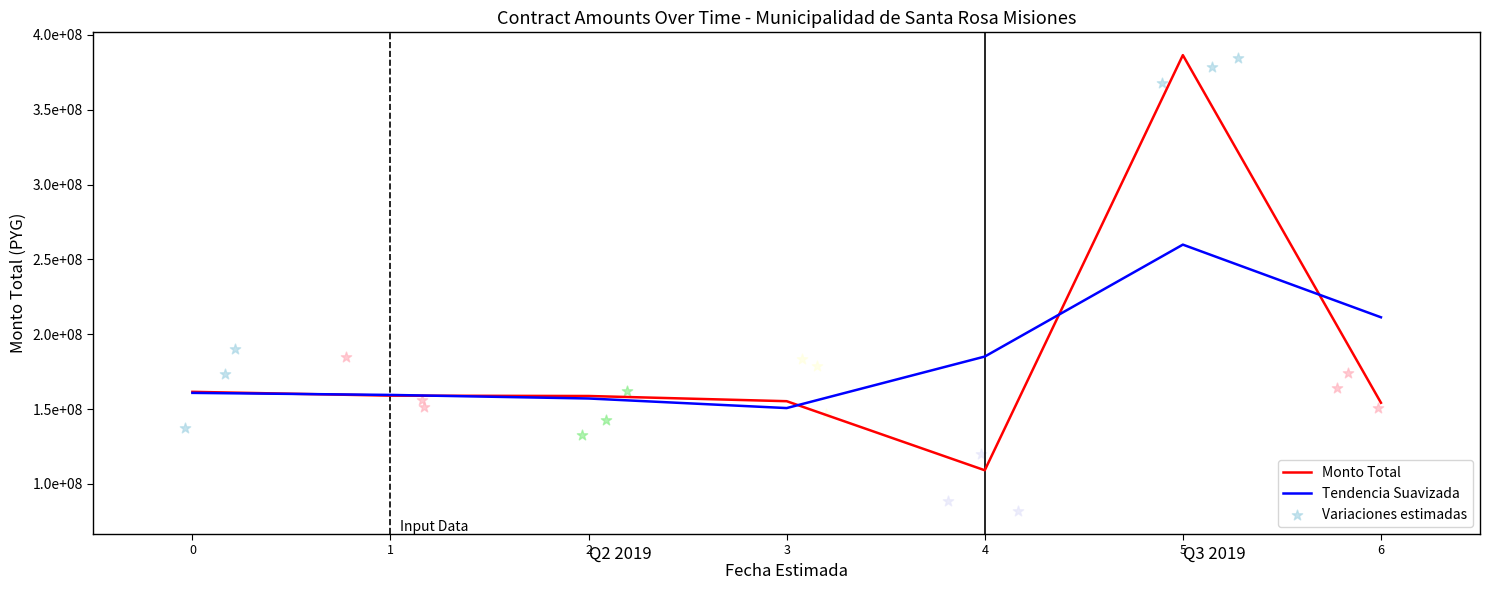

At which category is the sum across all series the highest?

5